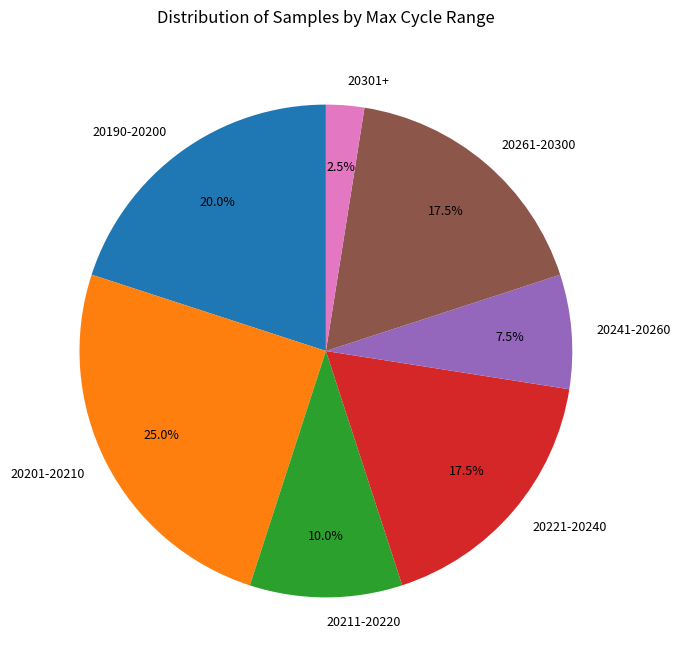

Which has a higher value, 20241-20260 or 20261-20300?

20261-20300